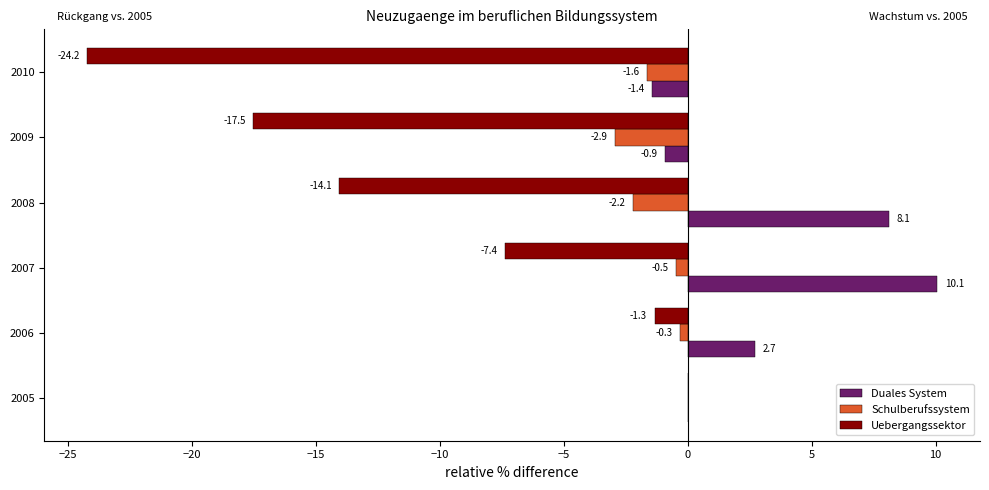

At which label is Schulberufssystem closest to -1?

2007